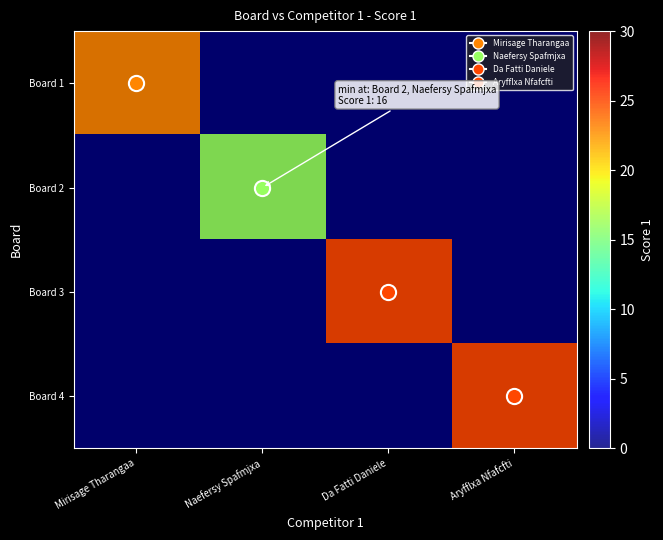

What is the difference between the highest and lowest values at Aryfflxa Nfafcfti?

25